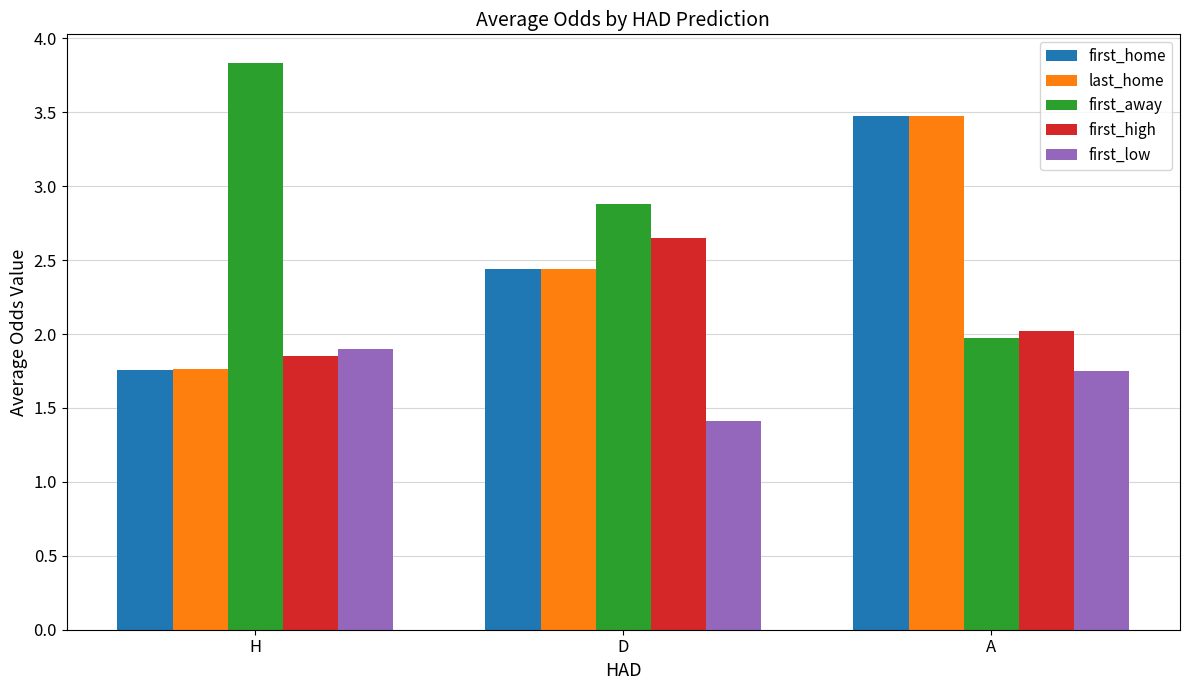

Which label corresponds to the smallest value in the chart?

D